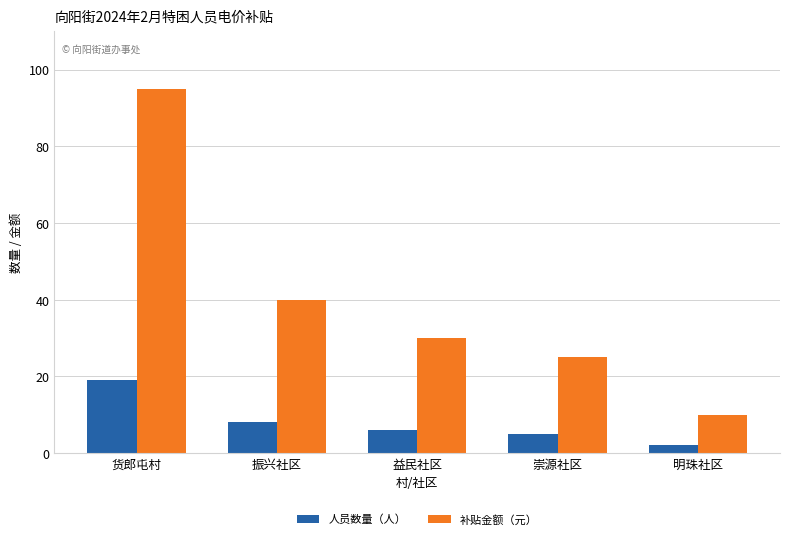

At which category is the sum across all series the highest?

货郎屯村